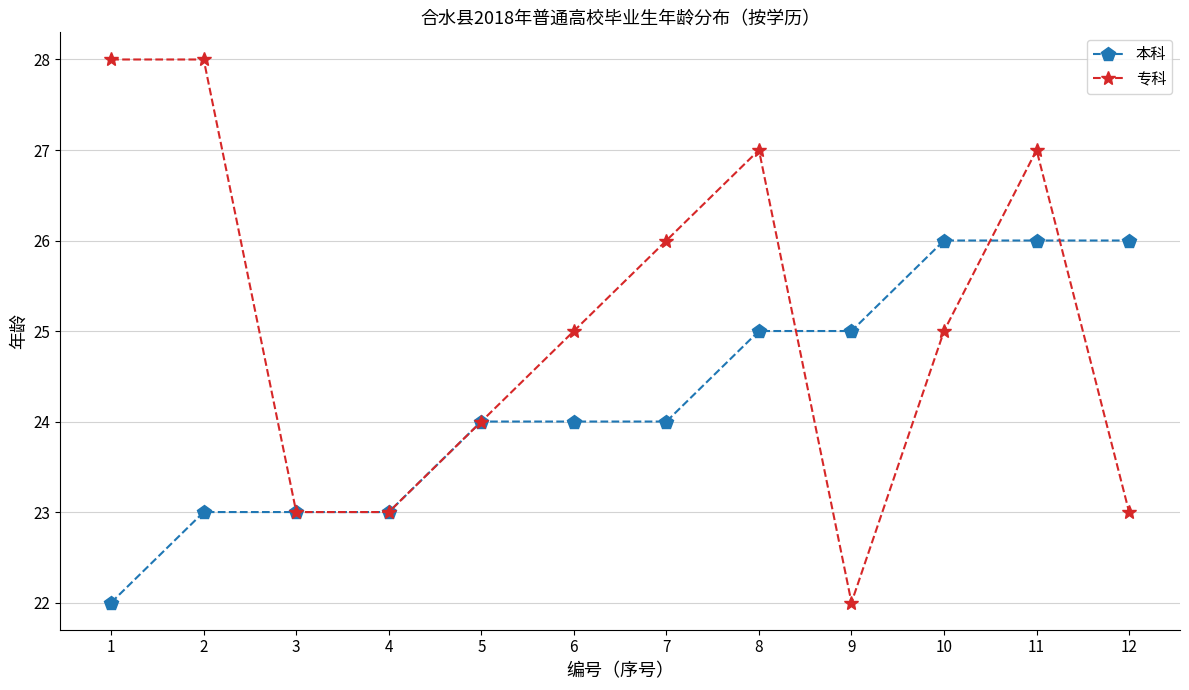

Which series has the largest total across all categories?

专科